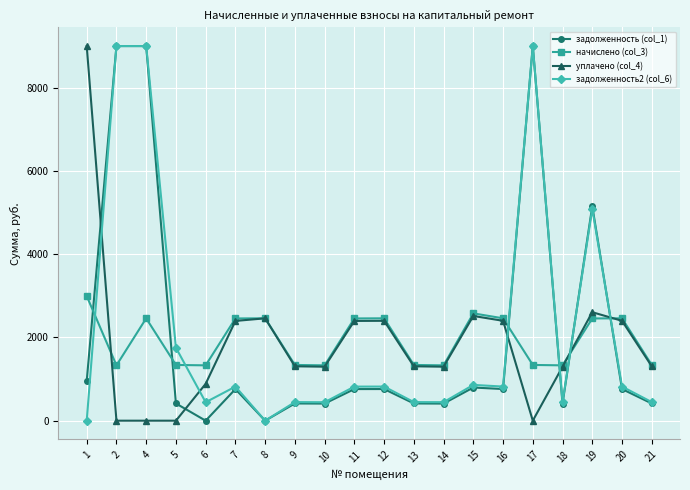

The value of начислено (col_3) at 10 is 1925.8. True or false?

False